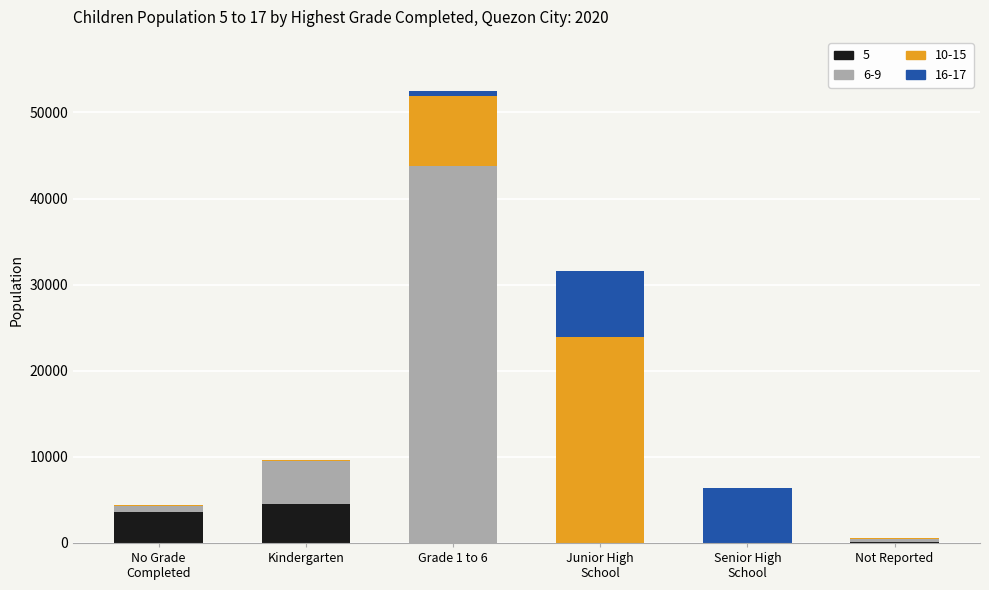

At which category is the sum across all series the highest?

Grade 1 to 6